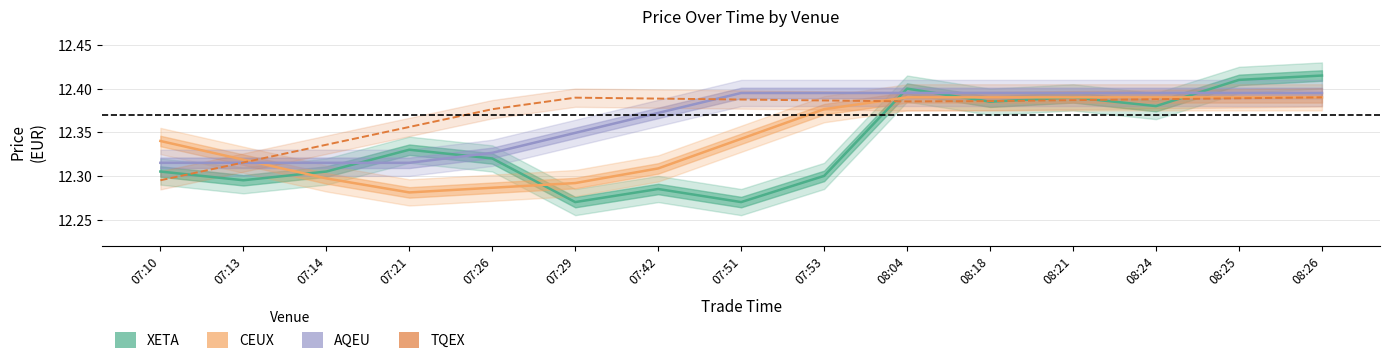

At which category is the sum across all series the highest?

08:26